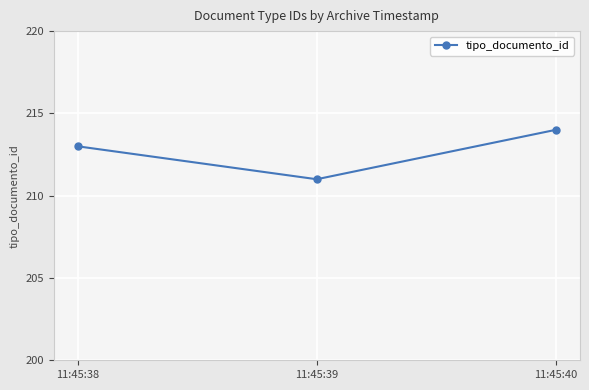

Count the values in the range 211 to 214.

3